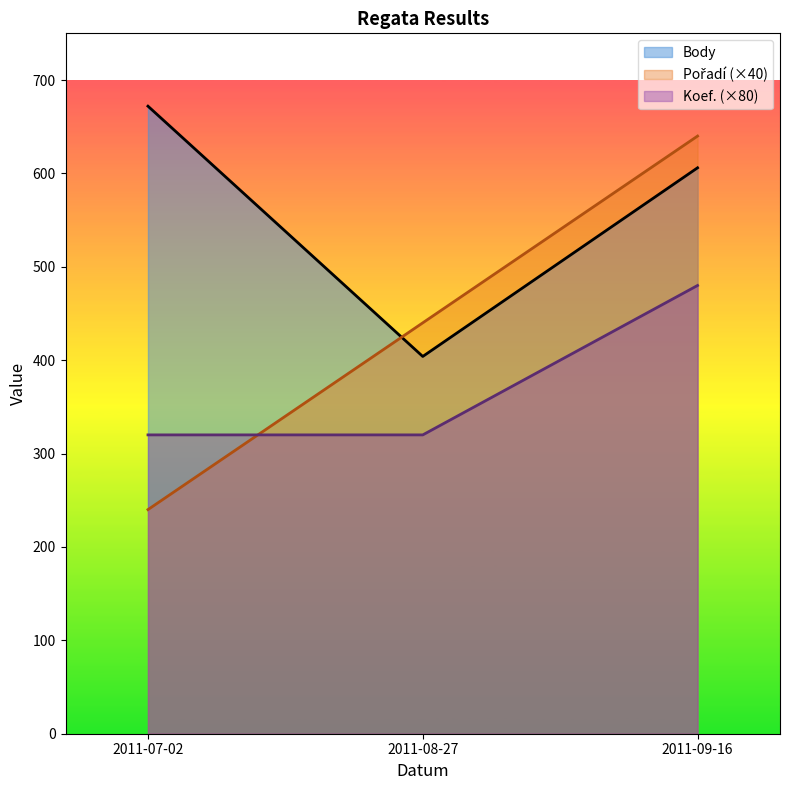

What is the total value across all series at 2011-07-02?

1232